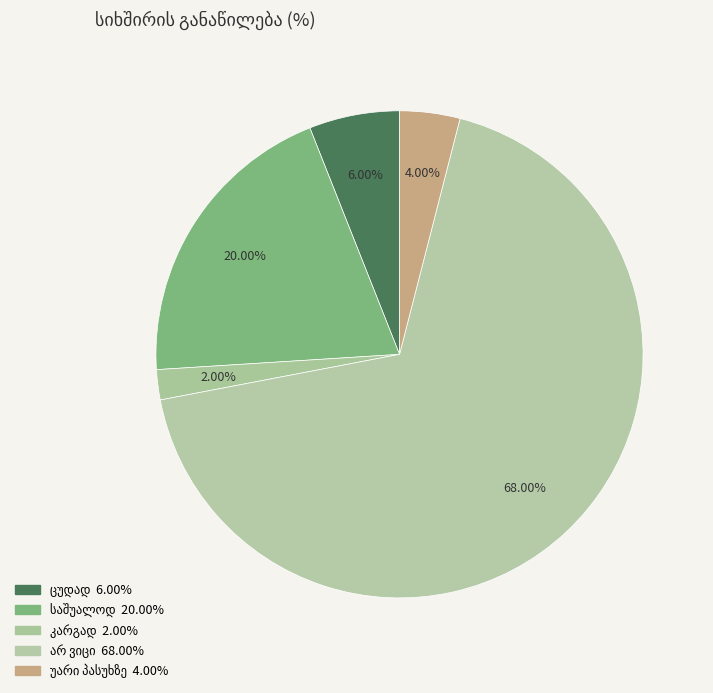

How many slices are in this pie chart?

5